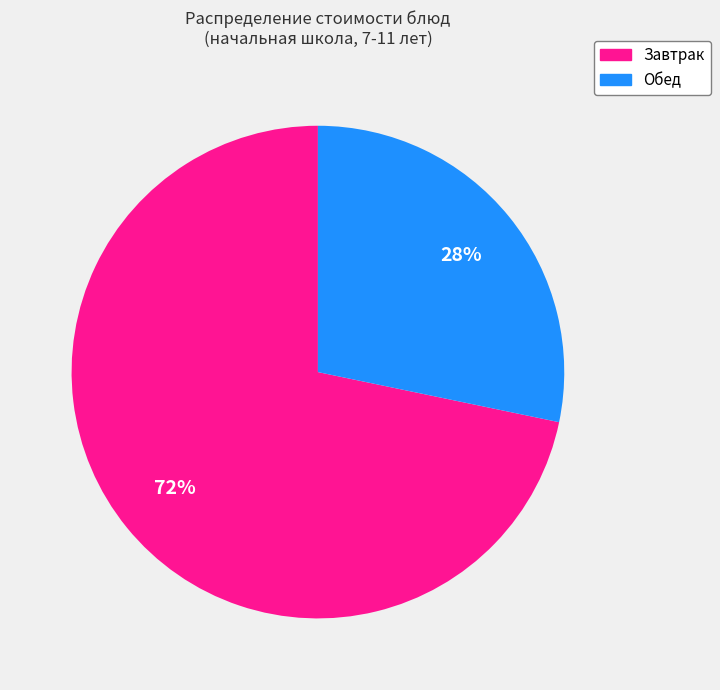

Which category has the biggest portion of the pie?

Завтрак